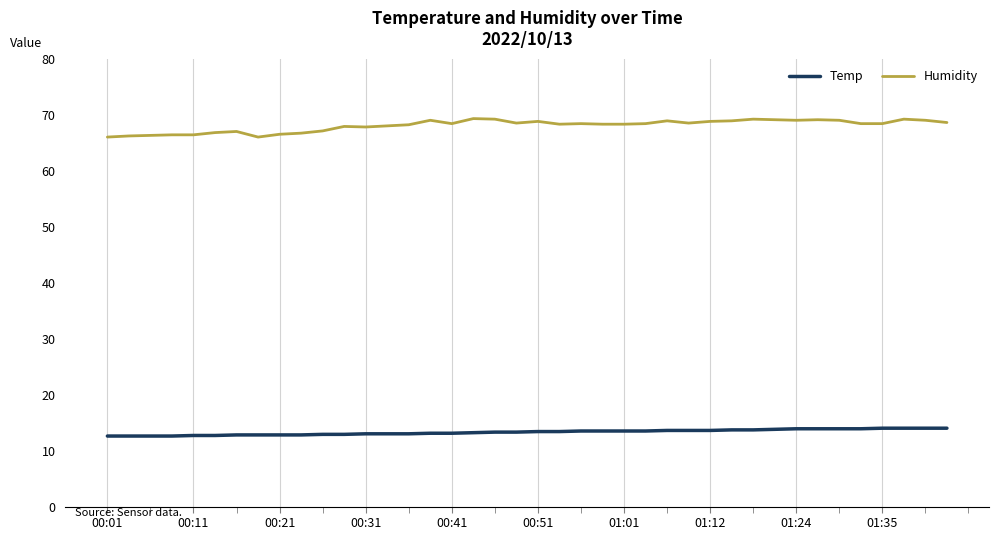

Which series has the largest total across all categories?

Humidity